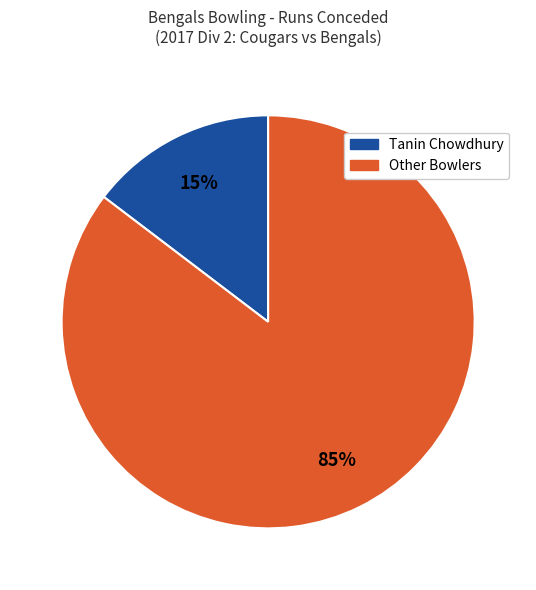

Is there a majority slice in this chart?

Yes